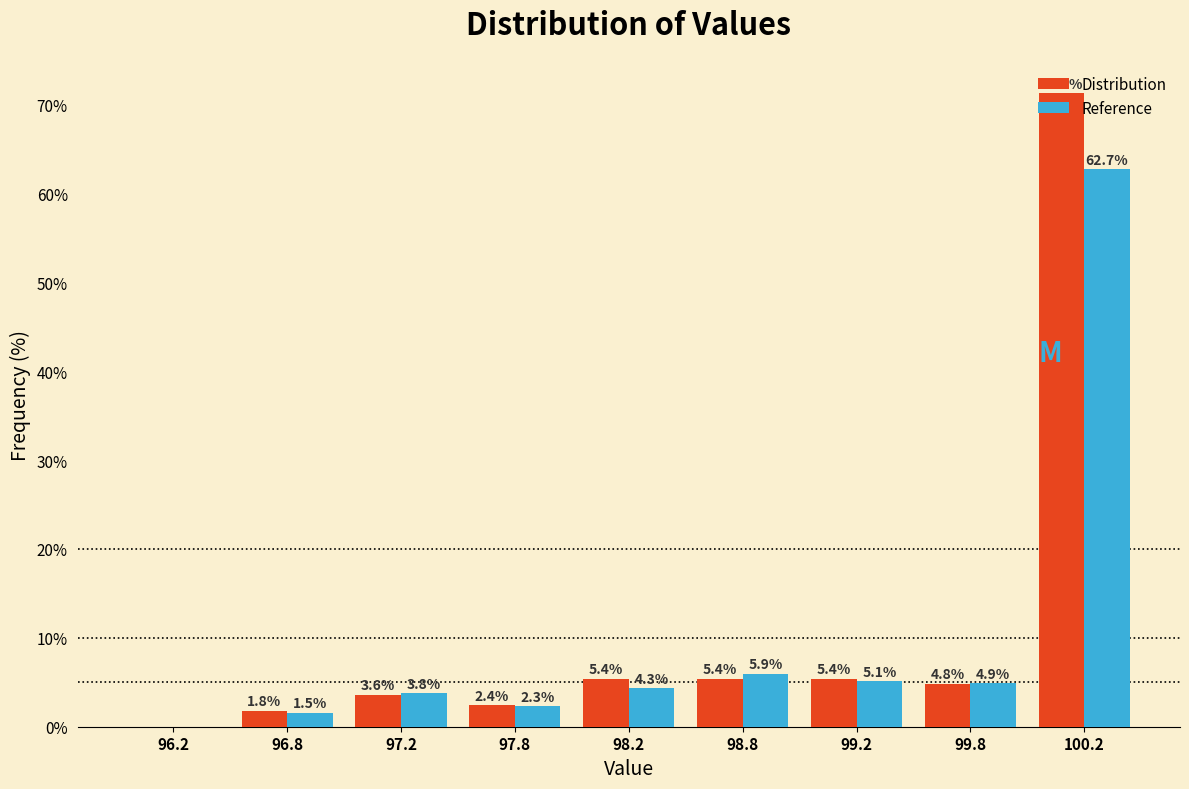

True or false: Distribution has a value of 2.4 at 97.8.

True